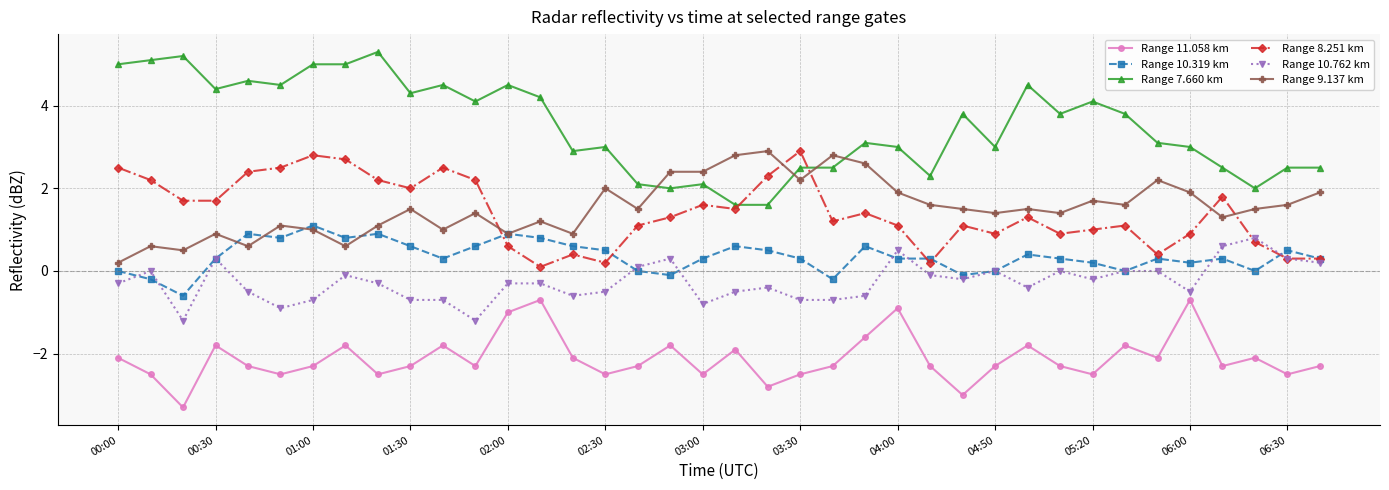

True or false: Range 9.137 km and Range 7.660 km intersect in this chart.

True